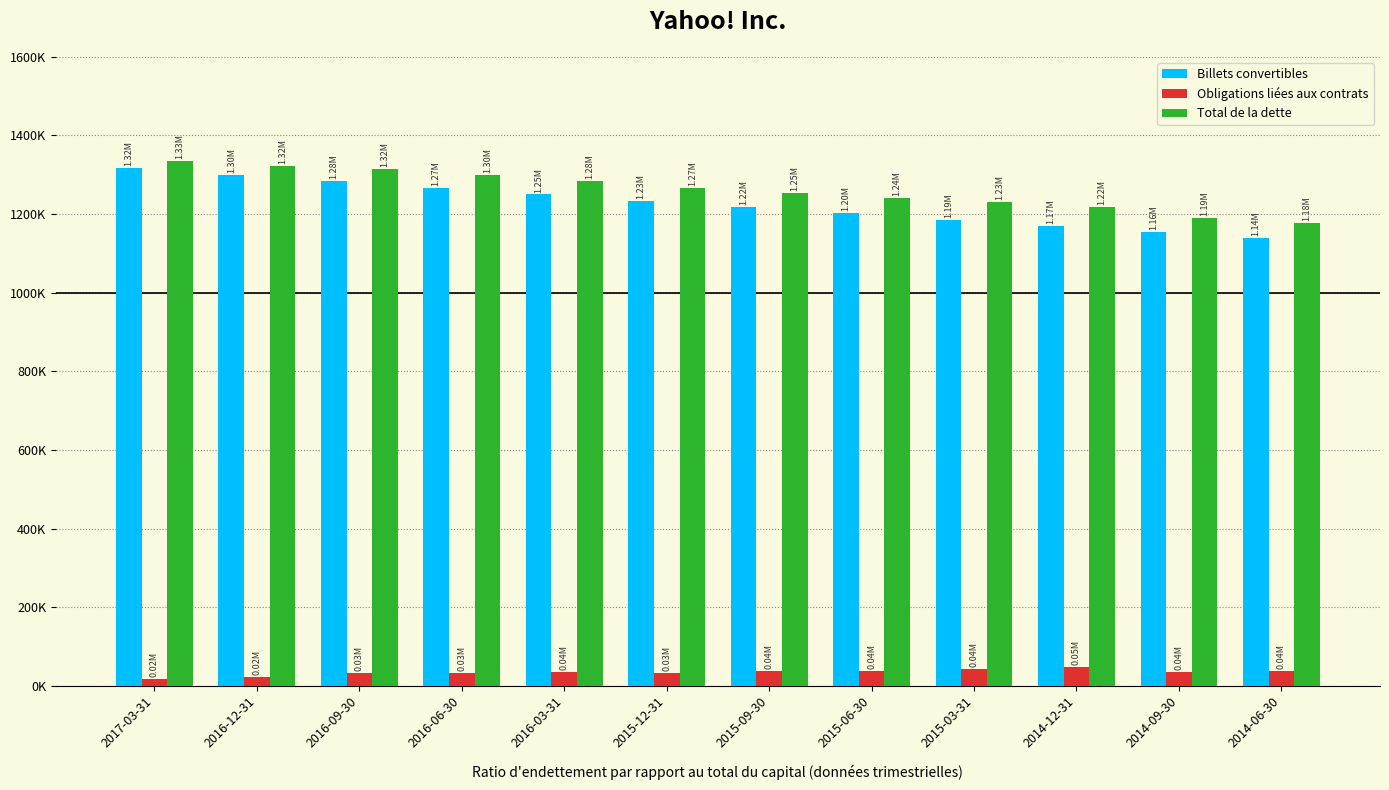

The Total de la dette series shows 2208013 at 2016-06-30. True or false?

False